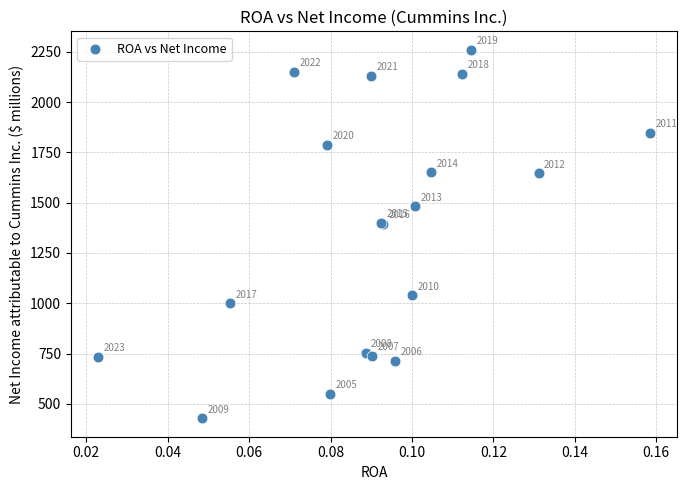

What Y value in the scatter plot is closest to 1344?

1394